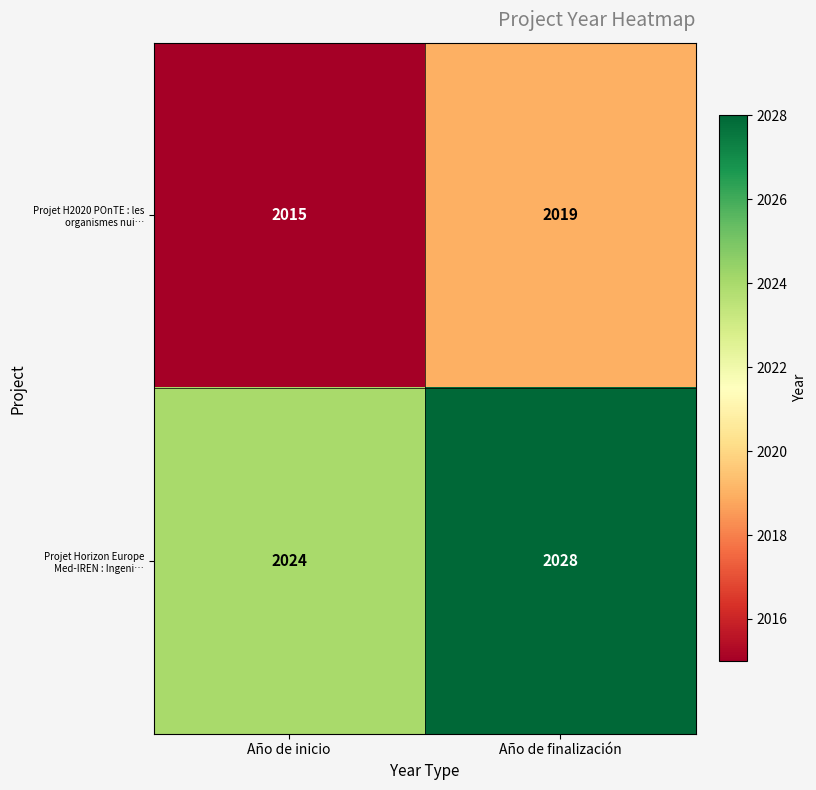

Rank the series at Año de inicio from highest to lowest value.

Projet Horizon Europe Med-IREN : Ingeni…, Projet H2020 POnTE : les organismes nui…